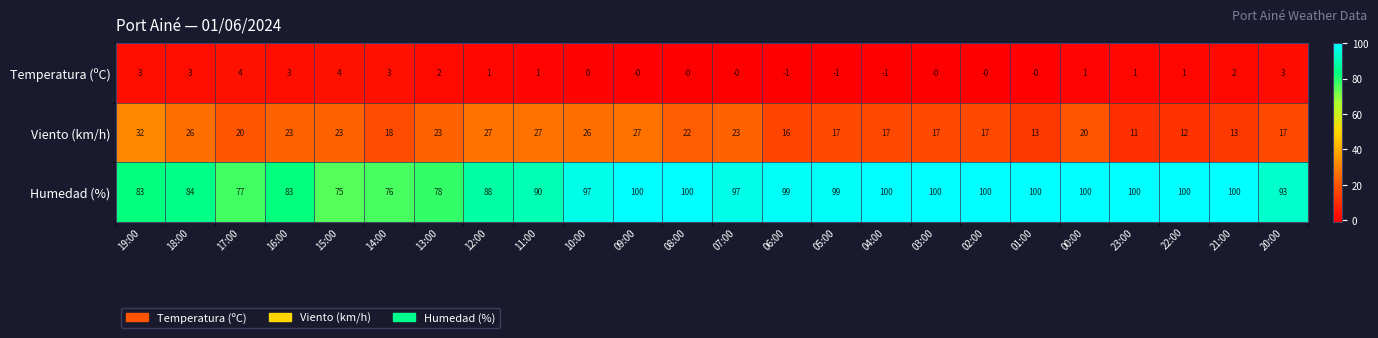

How many data points does each series have?

24